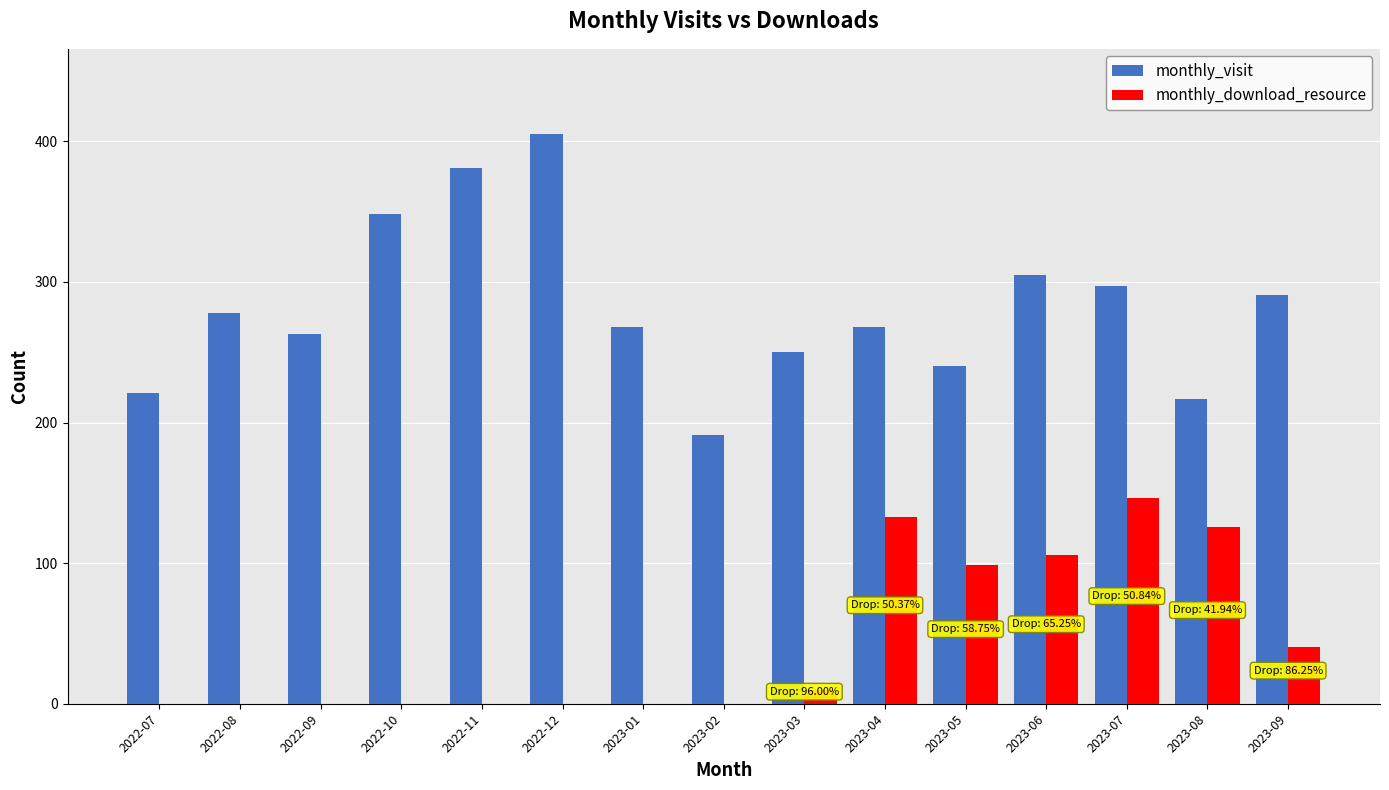

Which series has the largest total across all categories?

monthly_visit